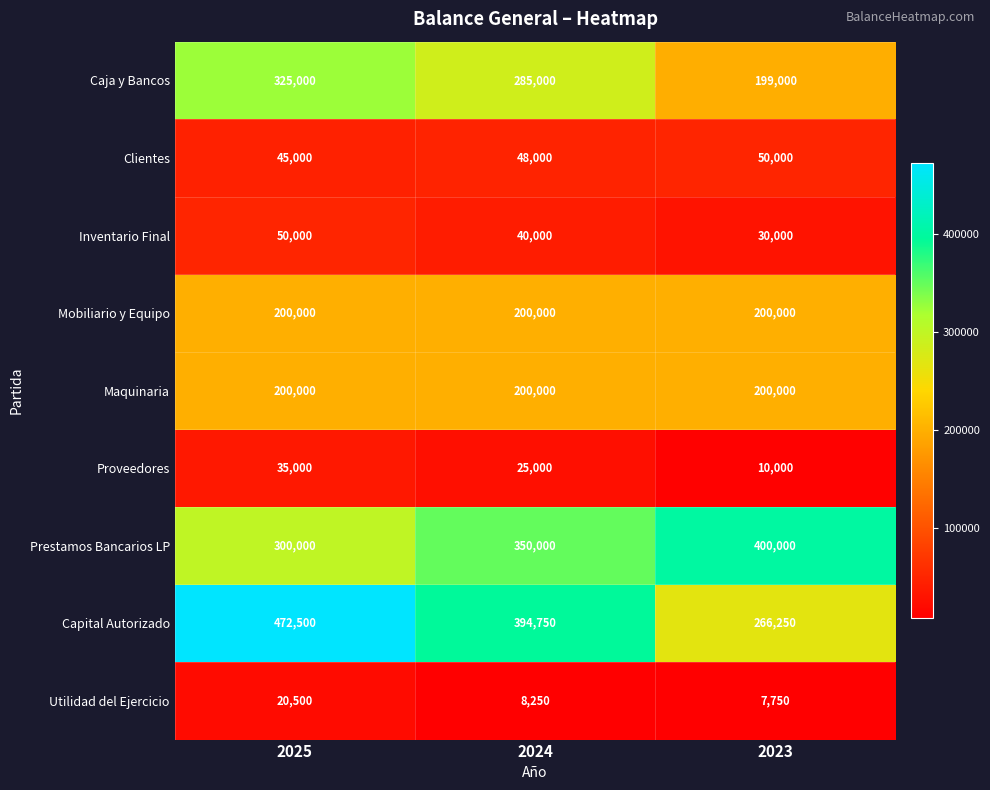

At which label does Capital Autorizado first exceed 394750?

2025